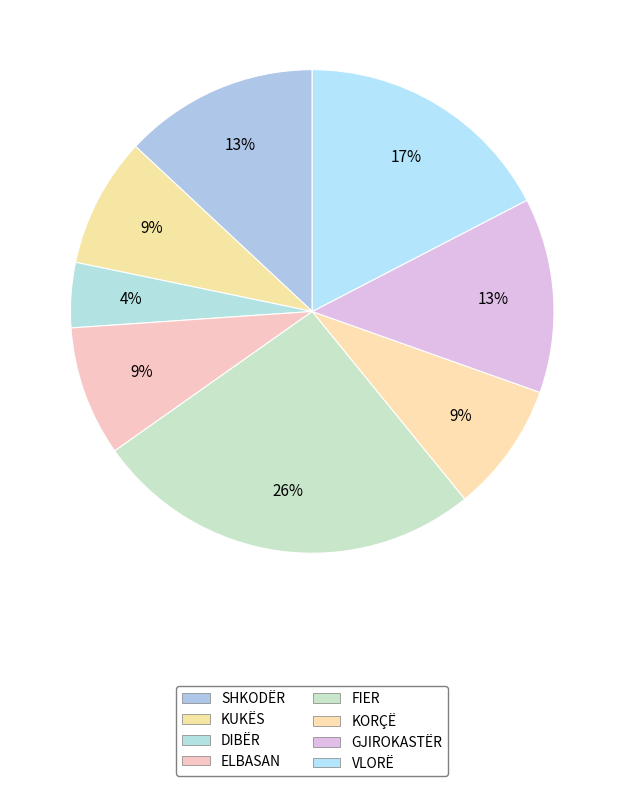

Rank the categories by value from lowest to highest.

DIBËR, KUKËS, ELBASAN, KORÇË, SHKODËR, GJIROKASTËR, VLORË, FIER